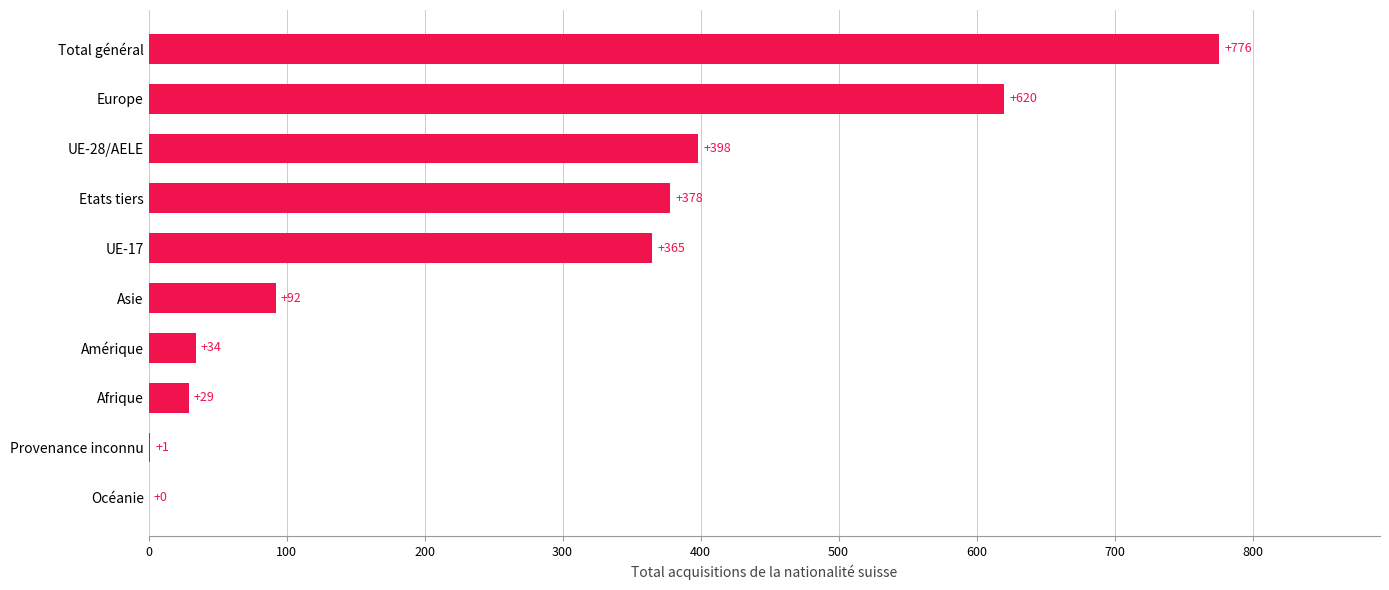

What is the sum of the values at UE-17 and Amérique?

399